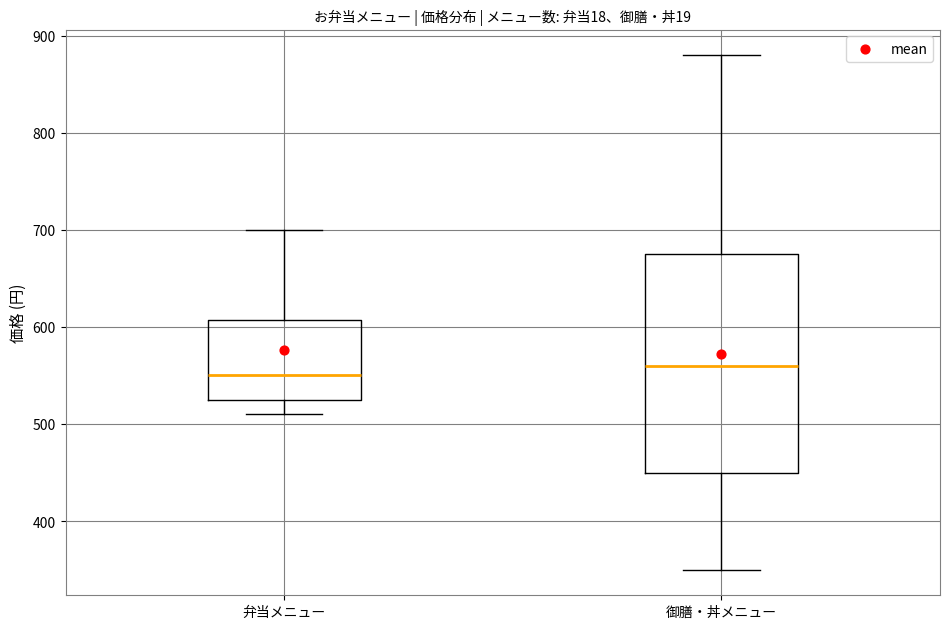

Reading left to right, read every box against the y-axis: the position of its median line, the range the box covers, and the ends of its whiskers. The values are not printed on the chart, so give them approximately, as read against the axis.

弁当メニュー: median 550, box 530 to 610, whiskers 510 to 700
御膳・丼メニュー: median 560, box 450 to 680, whiskers 350 to 880